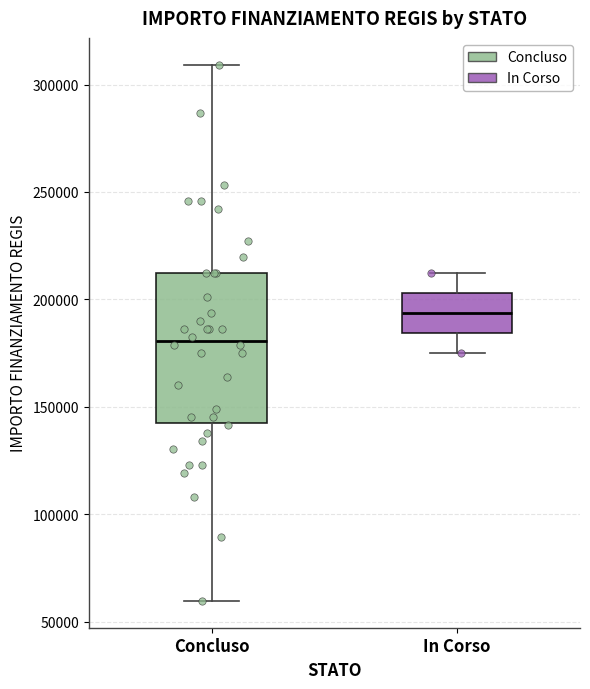

Reading left to right, read every box against the y-axis: the position of its median line, the range the box covers, and the ends of its whiskers. The values are not printed on the chart, so give them approximately, as read against the axis.

Concluso: median 180000, box 145000 to 210000, whiskers 60000 to 310000
In Corso: median 195000, box 185000 to 205000, whiskers 175000 to 210000